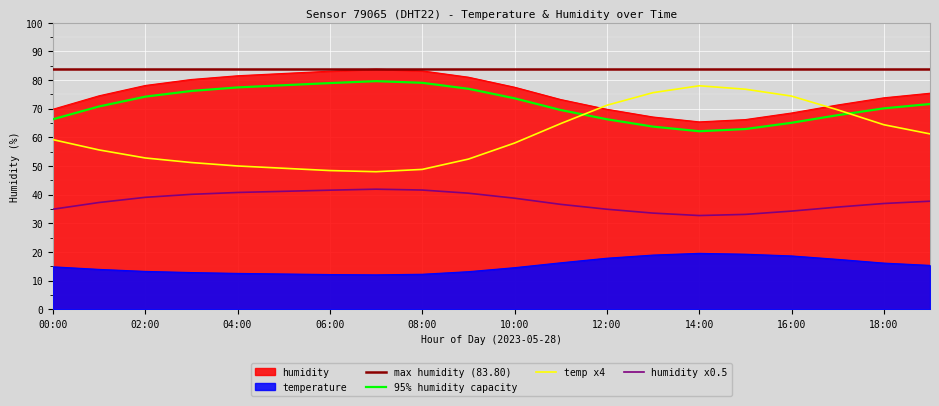

Which has a higher value, 12:00 or 01:00?

12:00